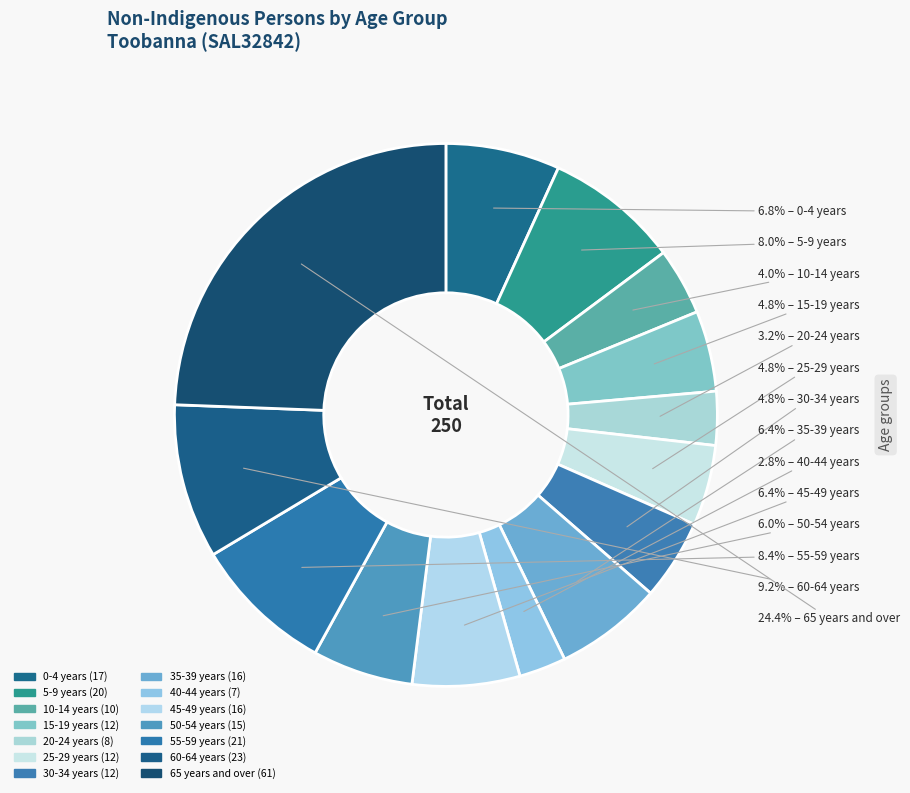

Count the number of slices in the pie.

14